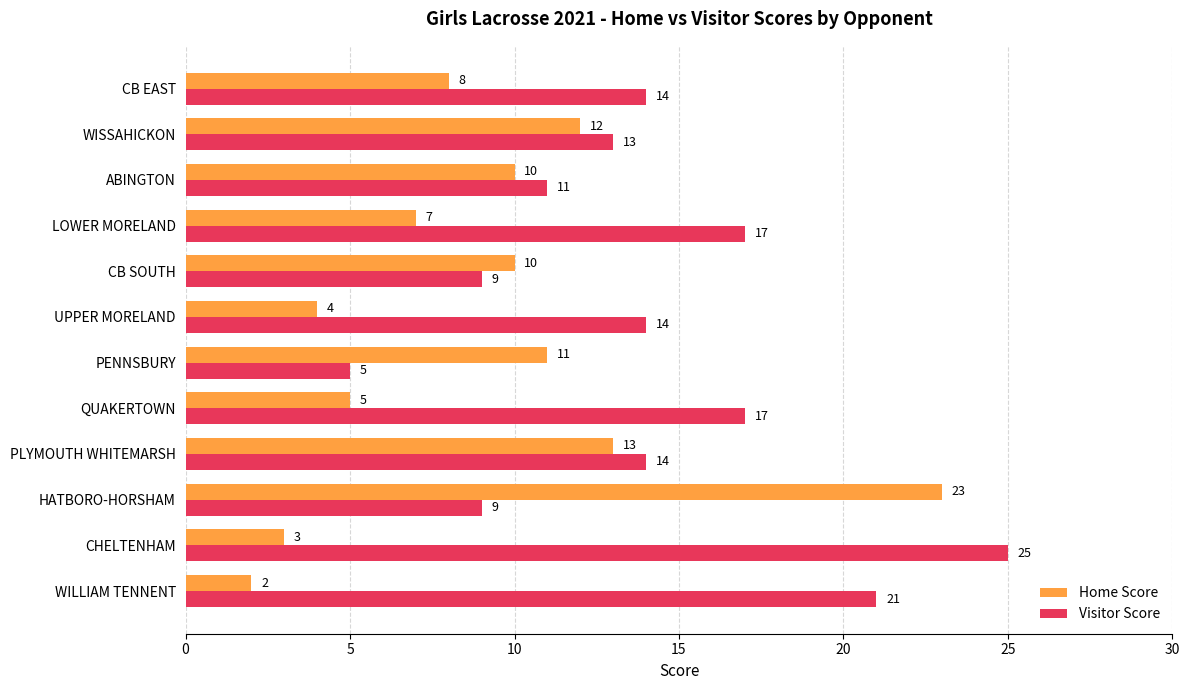

Which series has the largest range (max minus min)?

Home Score